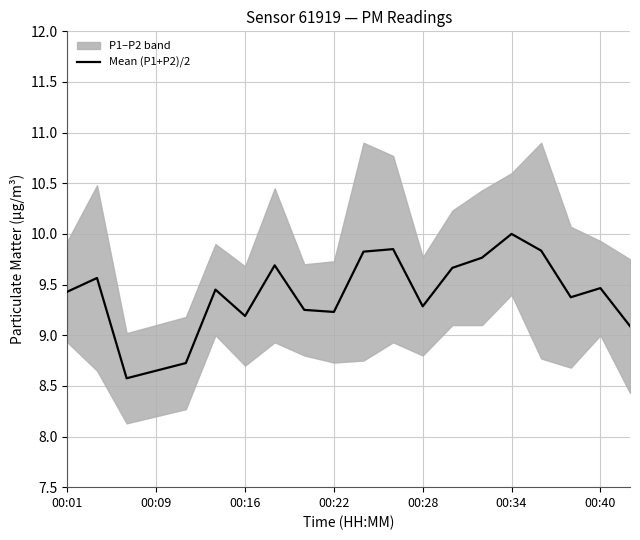

The value of Mean (P1+P2)/2 at 00:34 is 14.7. True or false?

False